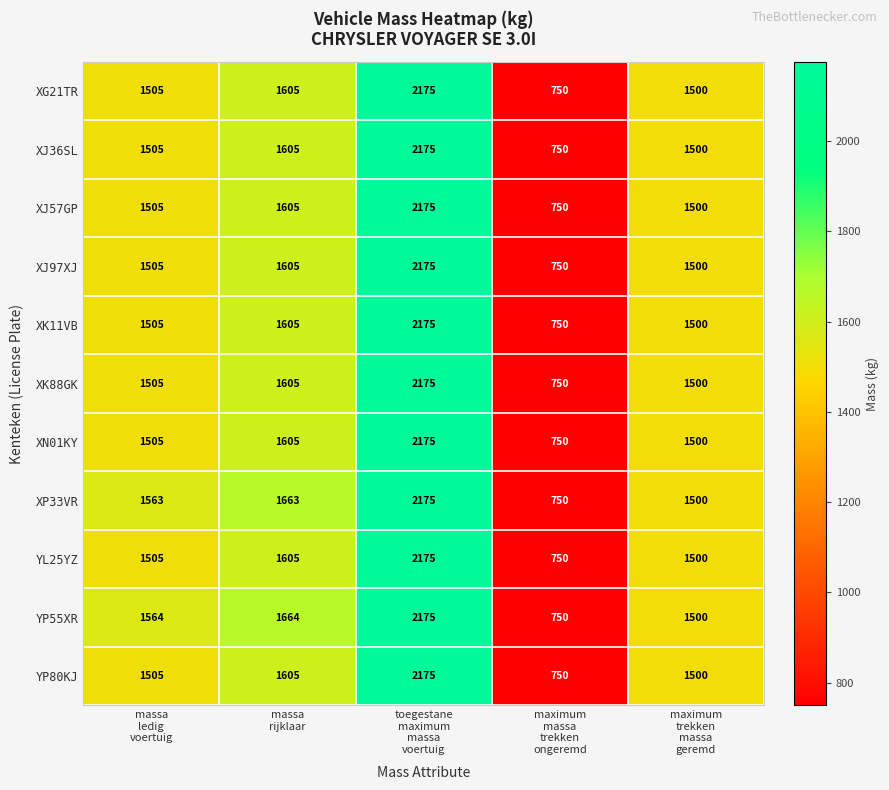

What is the sum of all YL25YZ values?

7535